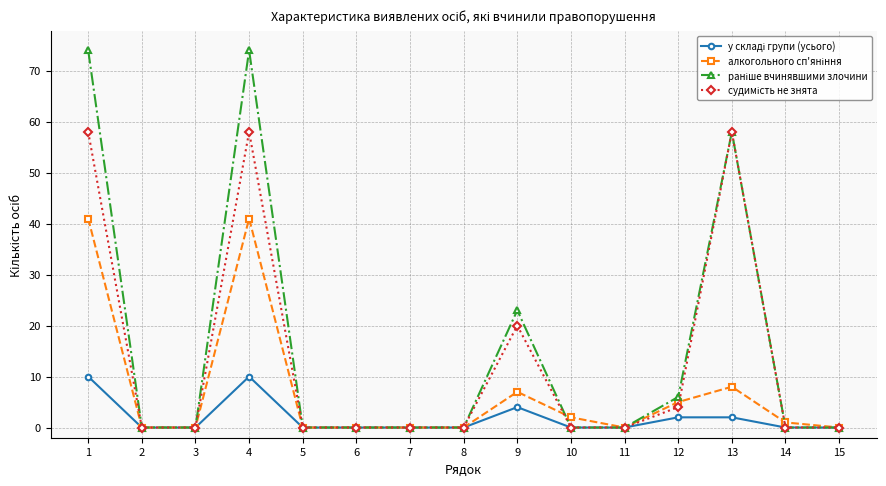

At how many categories does at least one series exceed 40?

3